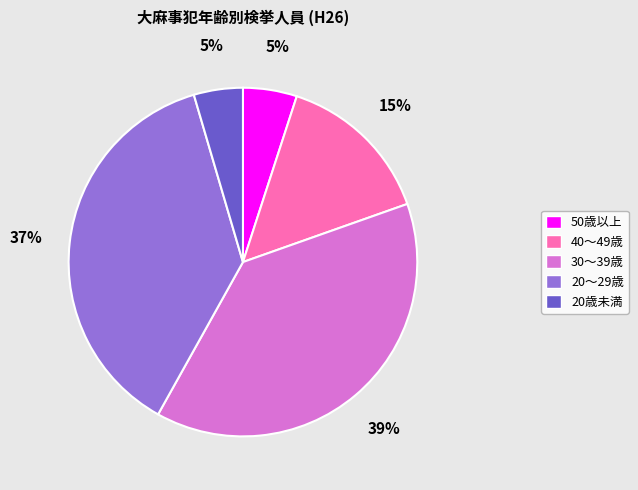

To the nearest percent, what percentage of the pie is 40～49歳?

15%